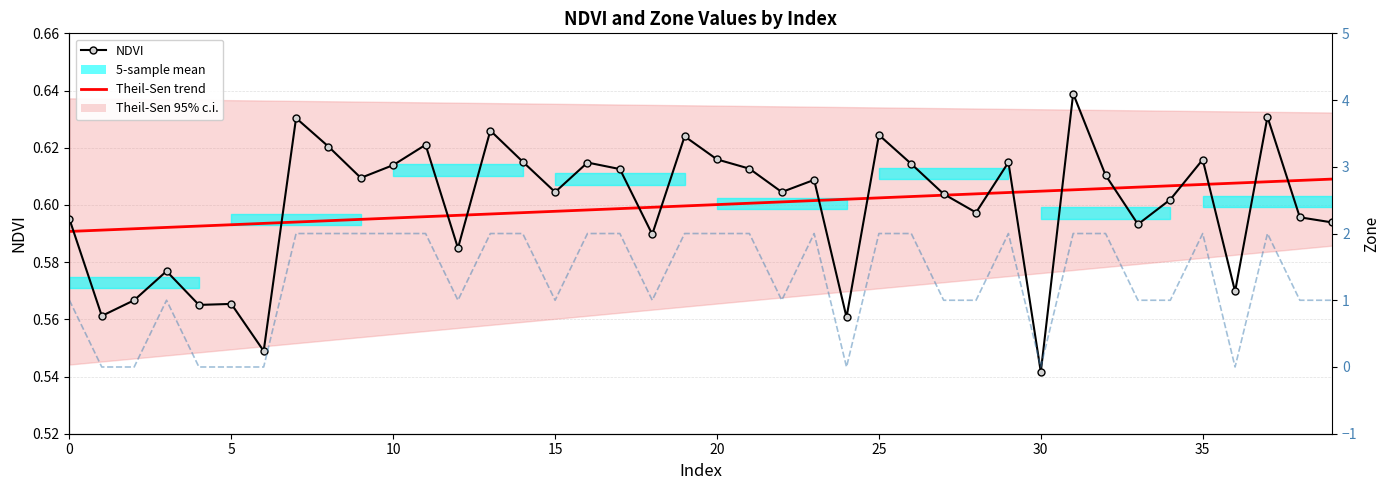

Which has a higher value, 14 or 23?

14